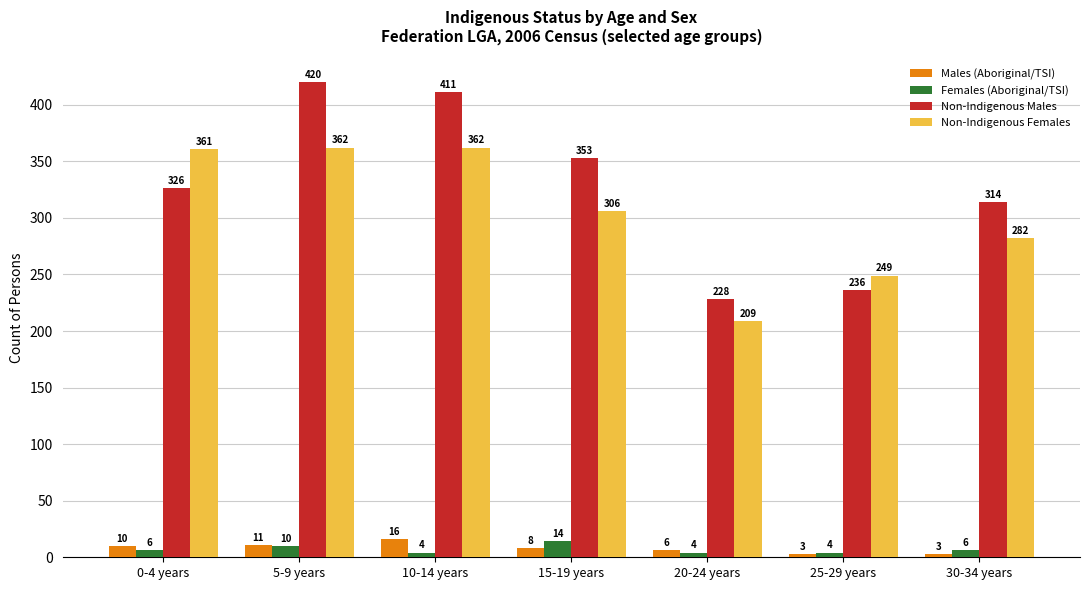

What is the sum of the Males (Aboriginal/TSI) values at 15-19 years and 5-9 years?

19